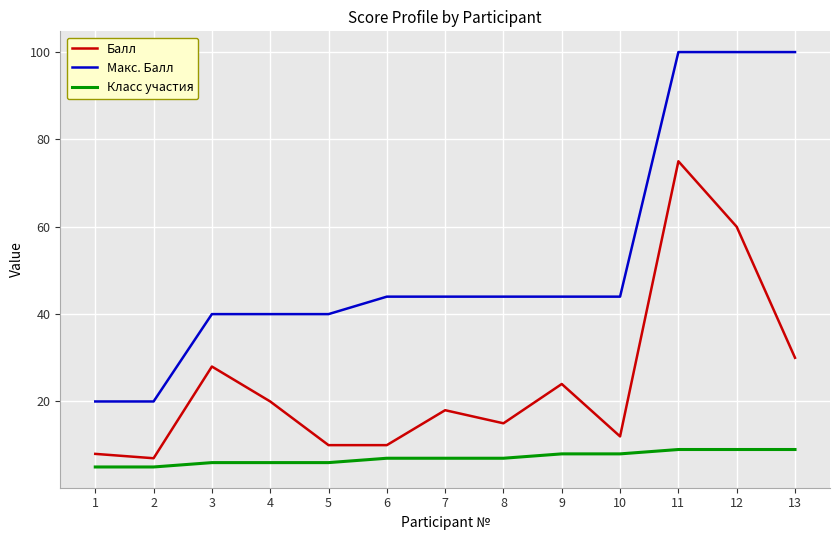

True or false: Макс. Балл and Класс участия cross at least once.

False